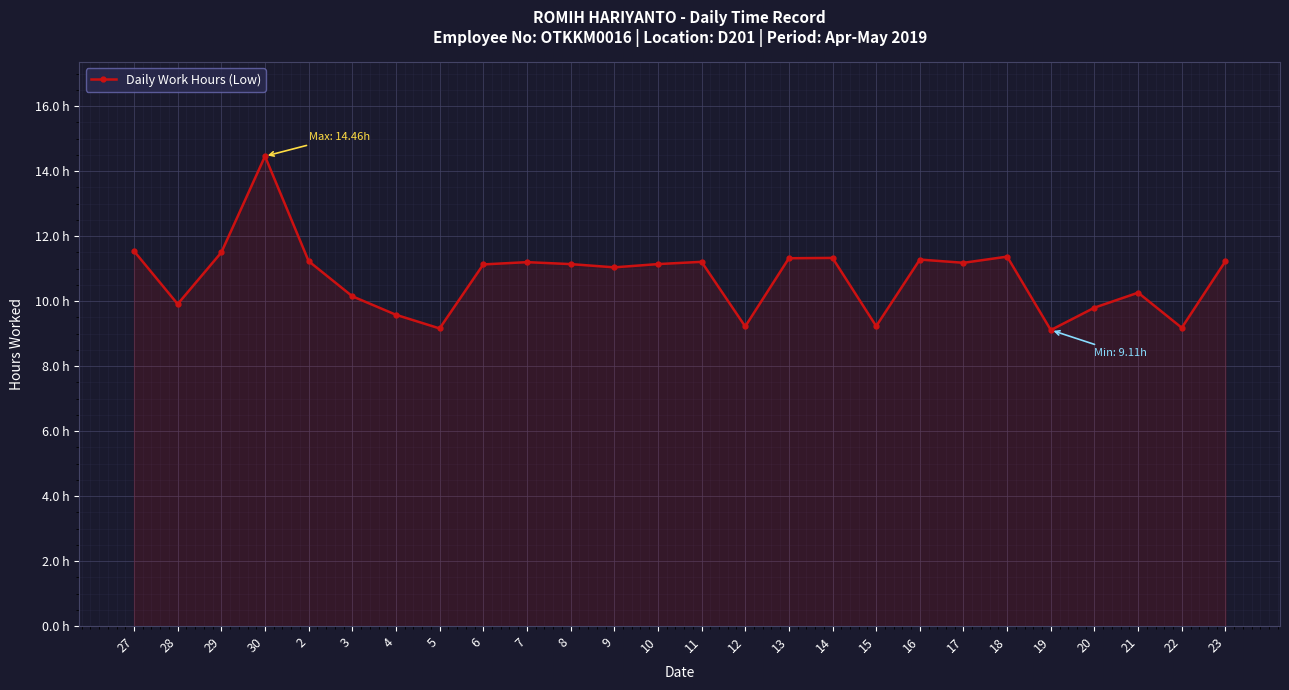

Which category has the lowest value across all series?

19